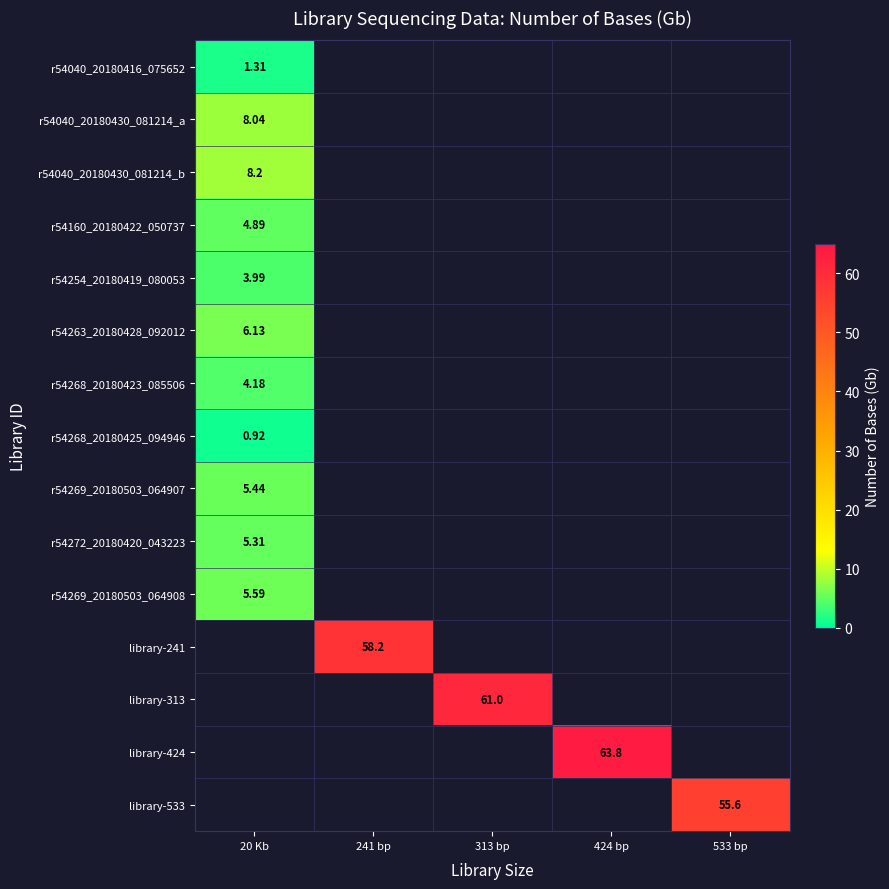

What is the maximum value shown in the chart?

63.8